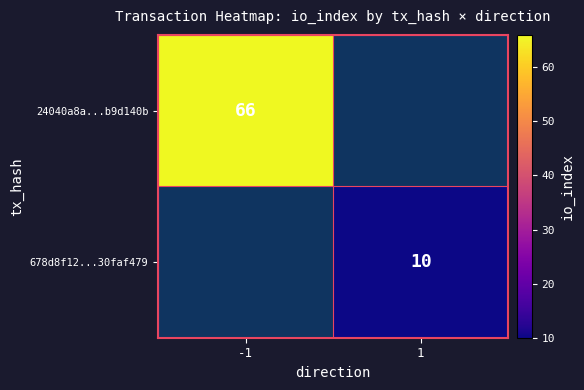

Is the value of 678d8f12...30faf479 at 1 greater than the value of 24040a8a...b9d140b at -1?

No